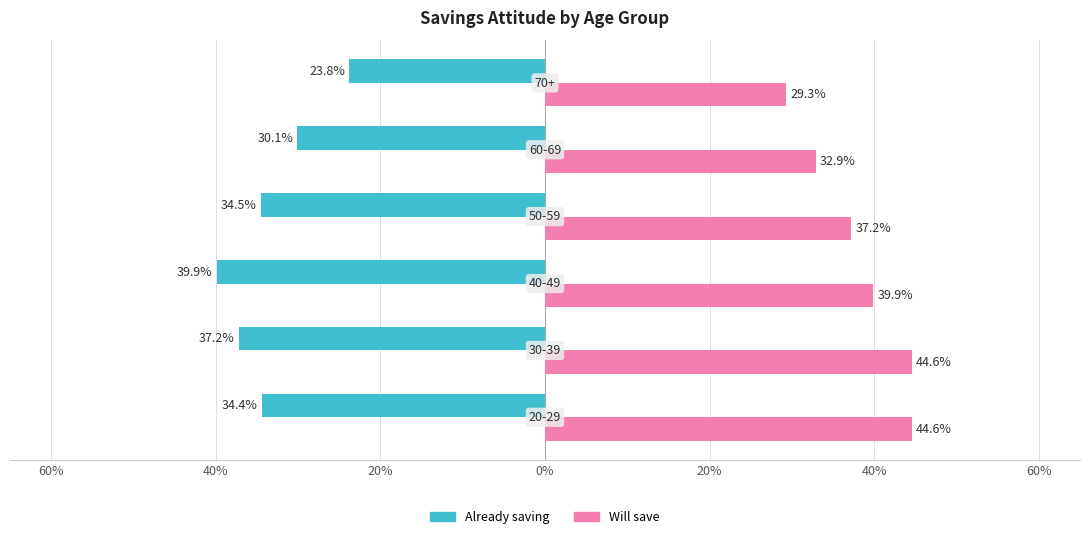

What are all the series names shown in the legend?

Already saving, Will save